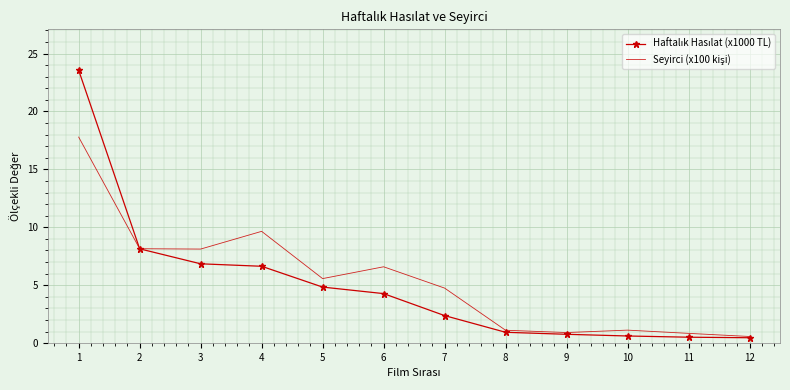

What is the difference between the highest and lowest values at 4?

3.0